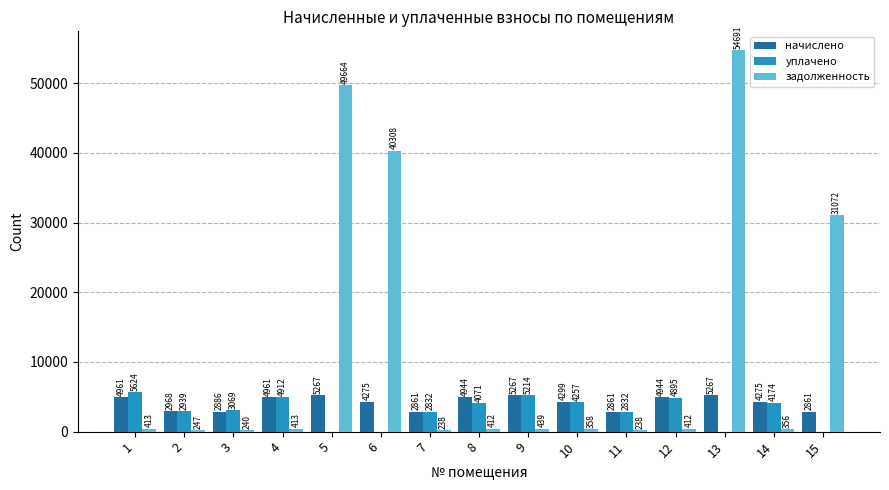

Which series changed the most between 5 and 6?

задолженность